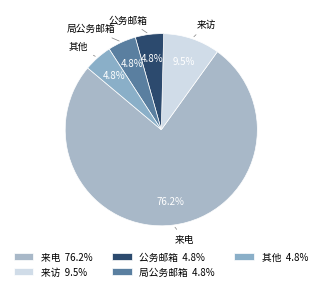

To the nearest percent, what is the difference between the 公务邮箱 and 来电 slice percentages?

71%